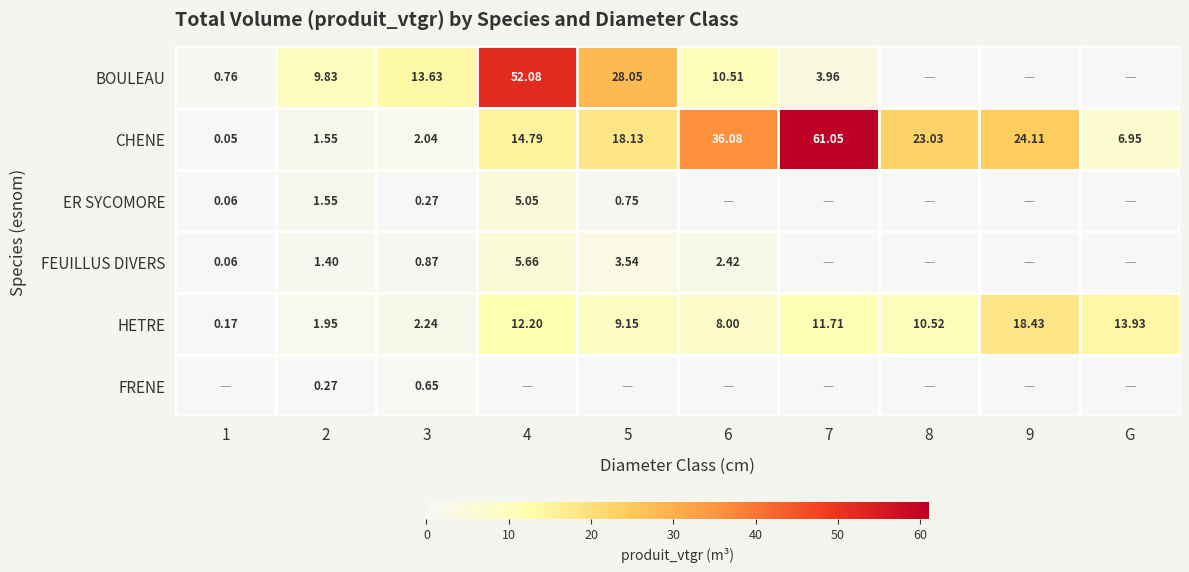

At which label does FEUILLUS DIVERS reach its peak?

4